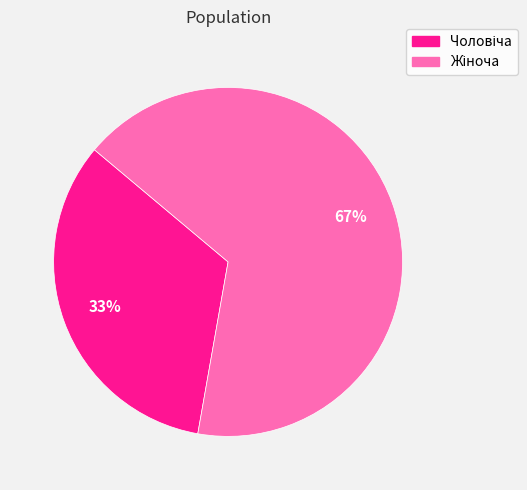

Is there a majority slice in this chart?

Yes